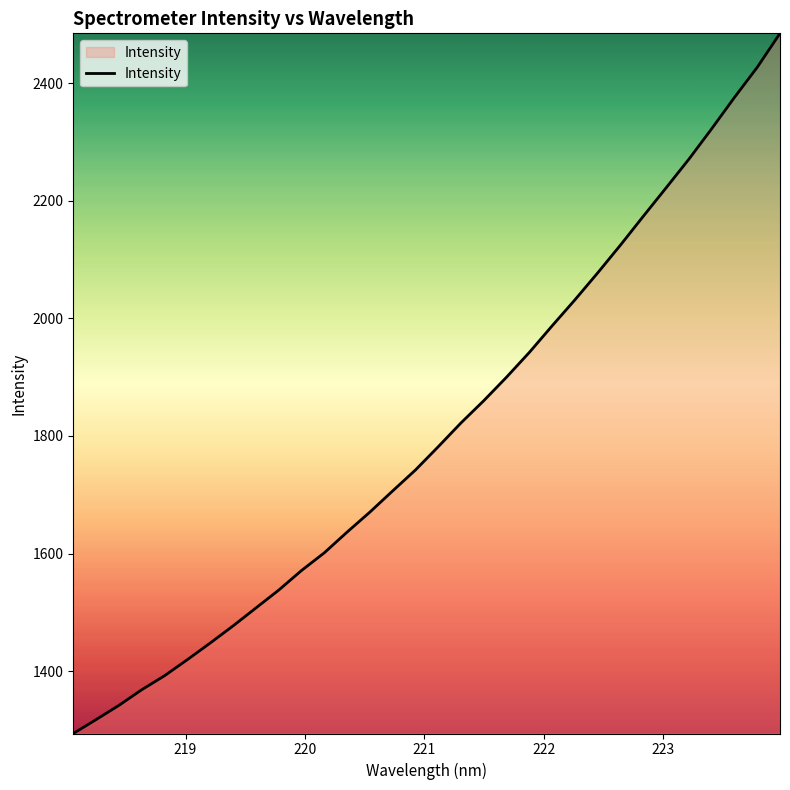

What is the maximum value shown in the chart?

2484.8